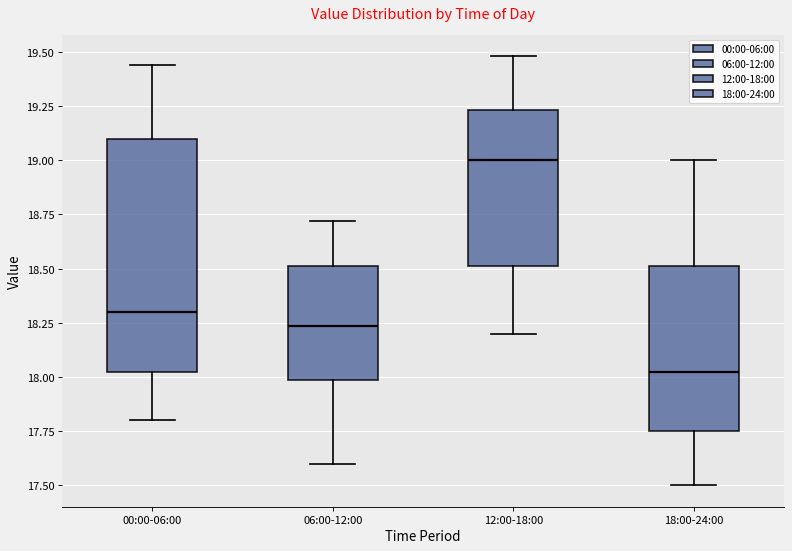

Where does the lower whisker of the box for 12:00-18:00 end on the y-axis? The values are not printed on the chart, so give them approximately, as read against the axis.

18.20